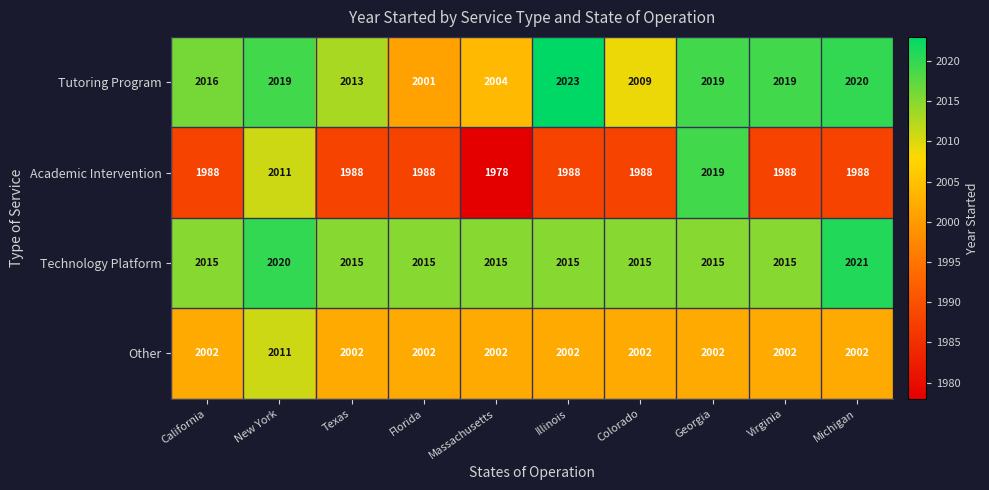

True or false: Other has a value of 3382 at Michigan.

False